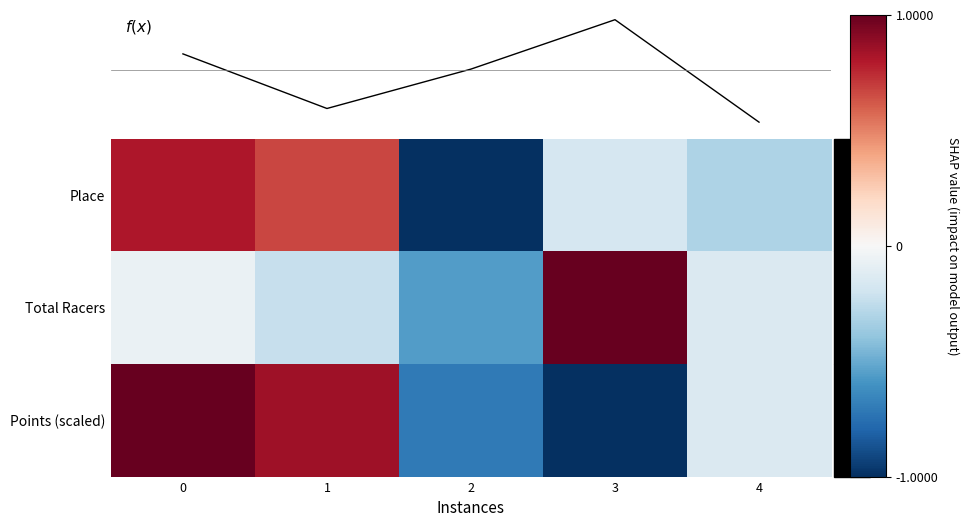

The value of Points (scaled) at 2 is -0.9. True or false?

False